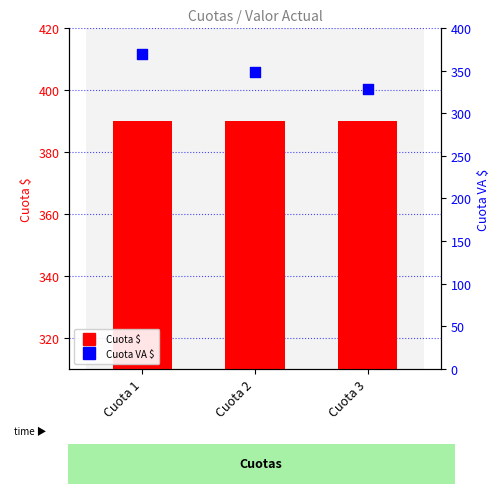

What is the total value across all series at Cuota 3?

718.7